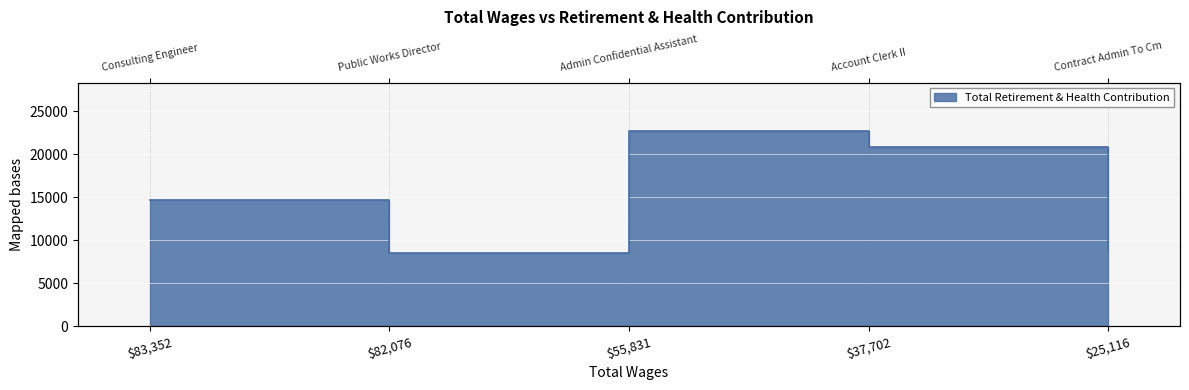

True or false: the data shows 5424 at 83352.0.

False